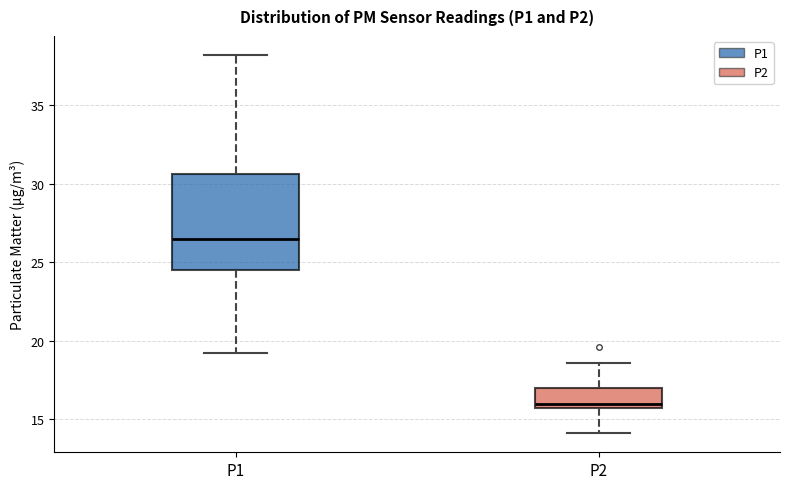

Which box has the lowest median line?

P2